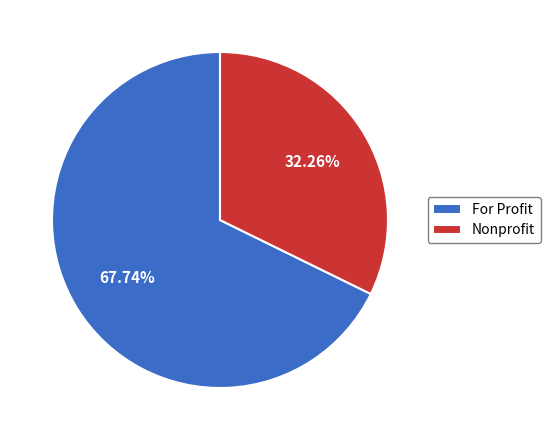

Combined, what portion of the pie is Nonprofit and For Profit?

100.0%